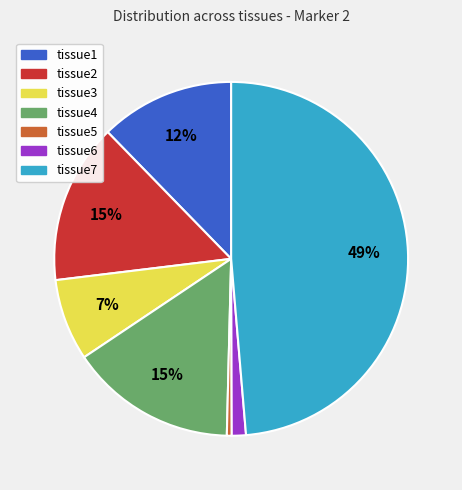

To the nearest percent, what is the average slice percentage?

14%